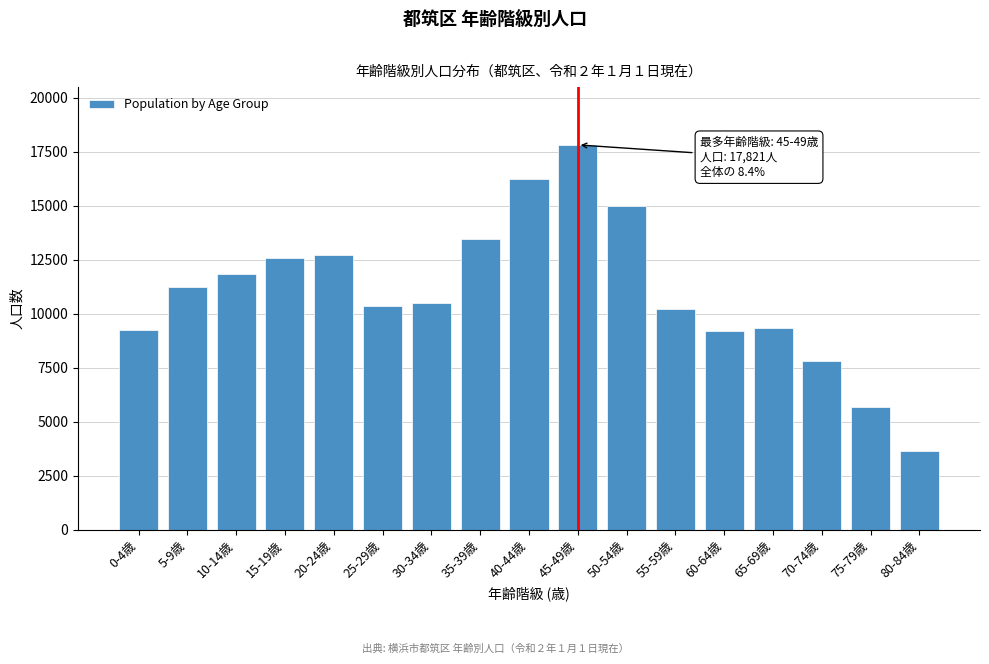

What is the average value?

10996